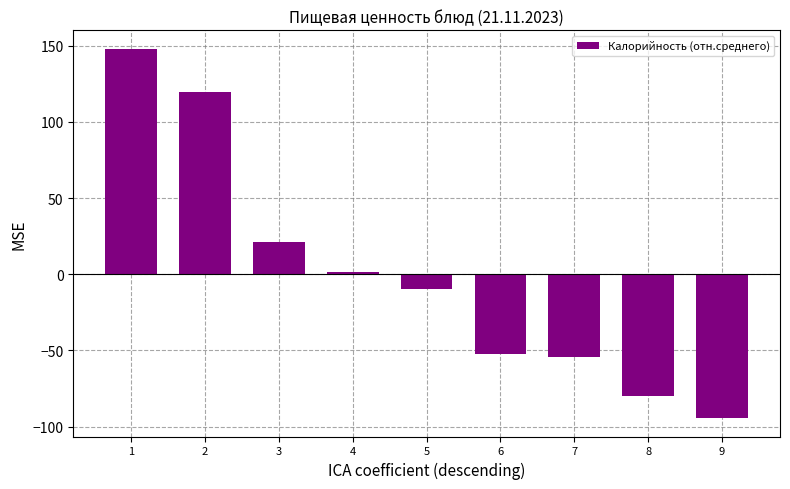

How many values are below -9?

5